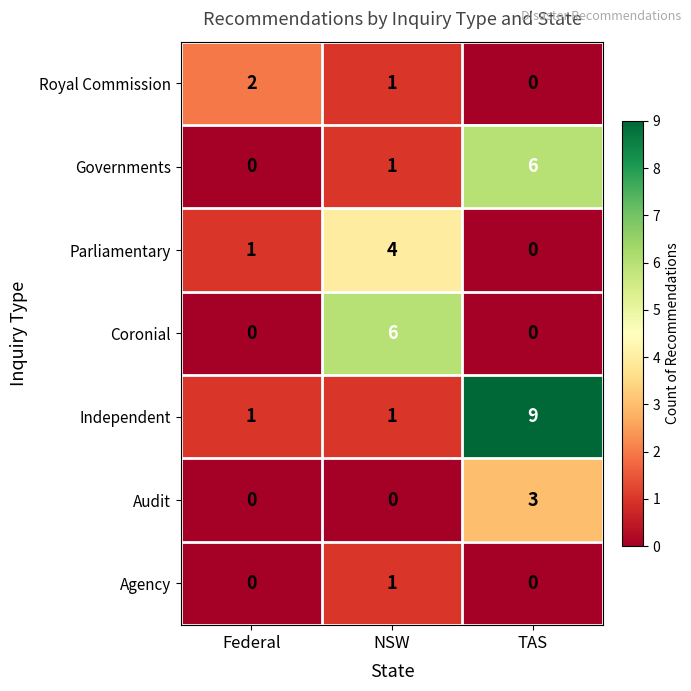

How many data points in Audit are above 0?

1